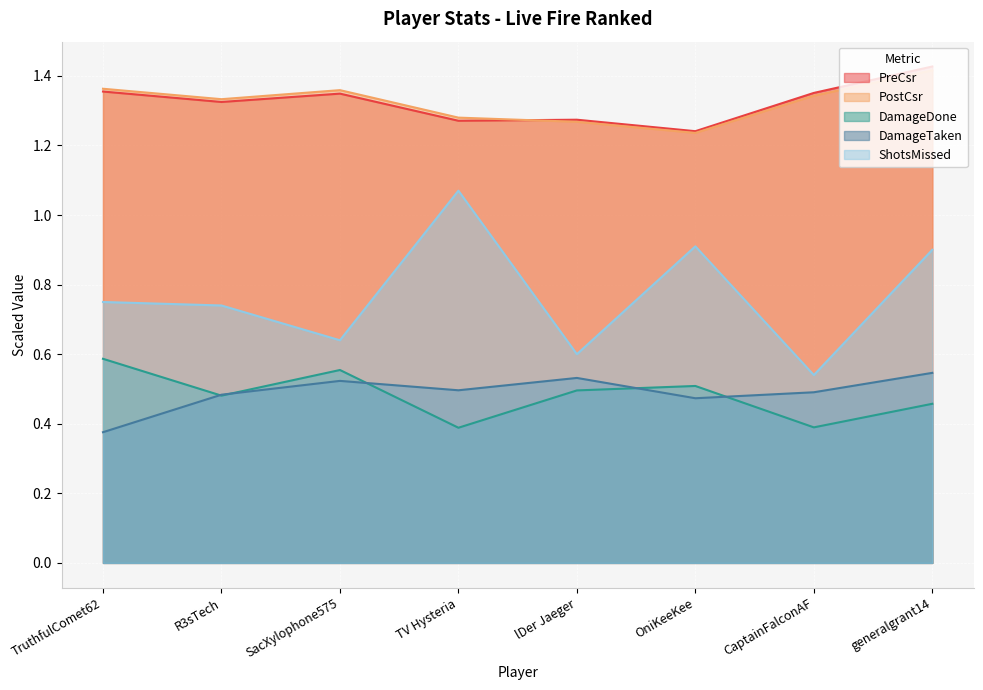

What is the value of the DamageDone point at the 1st from the left?

0.6